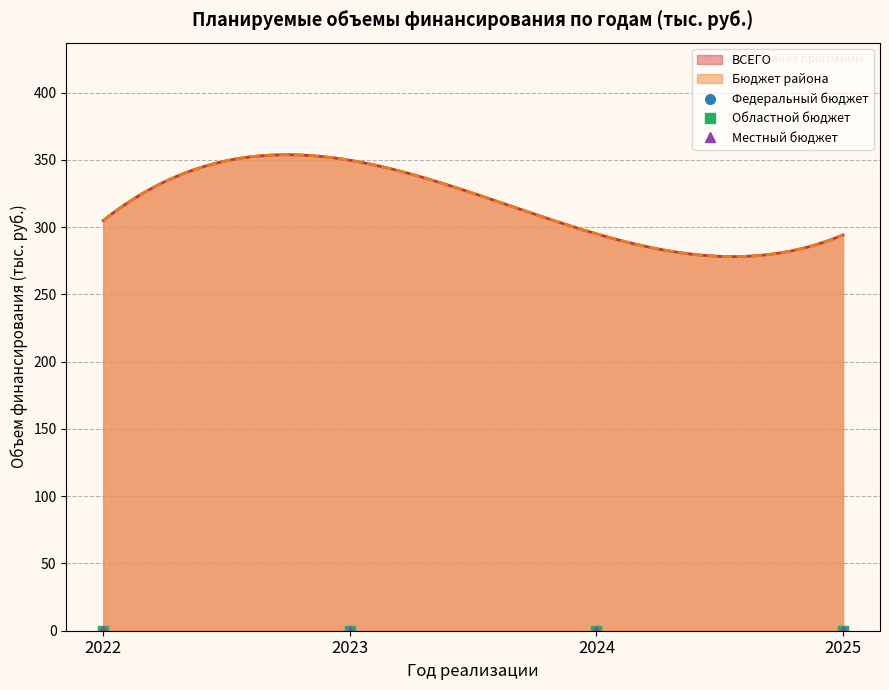

Is the value of Бюджет района at 2023 greater than the value of Местный бюджет at 2022?

Yes